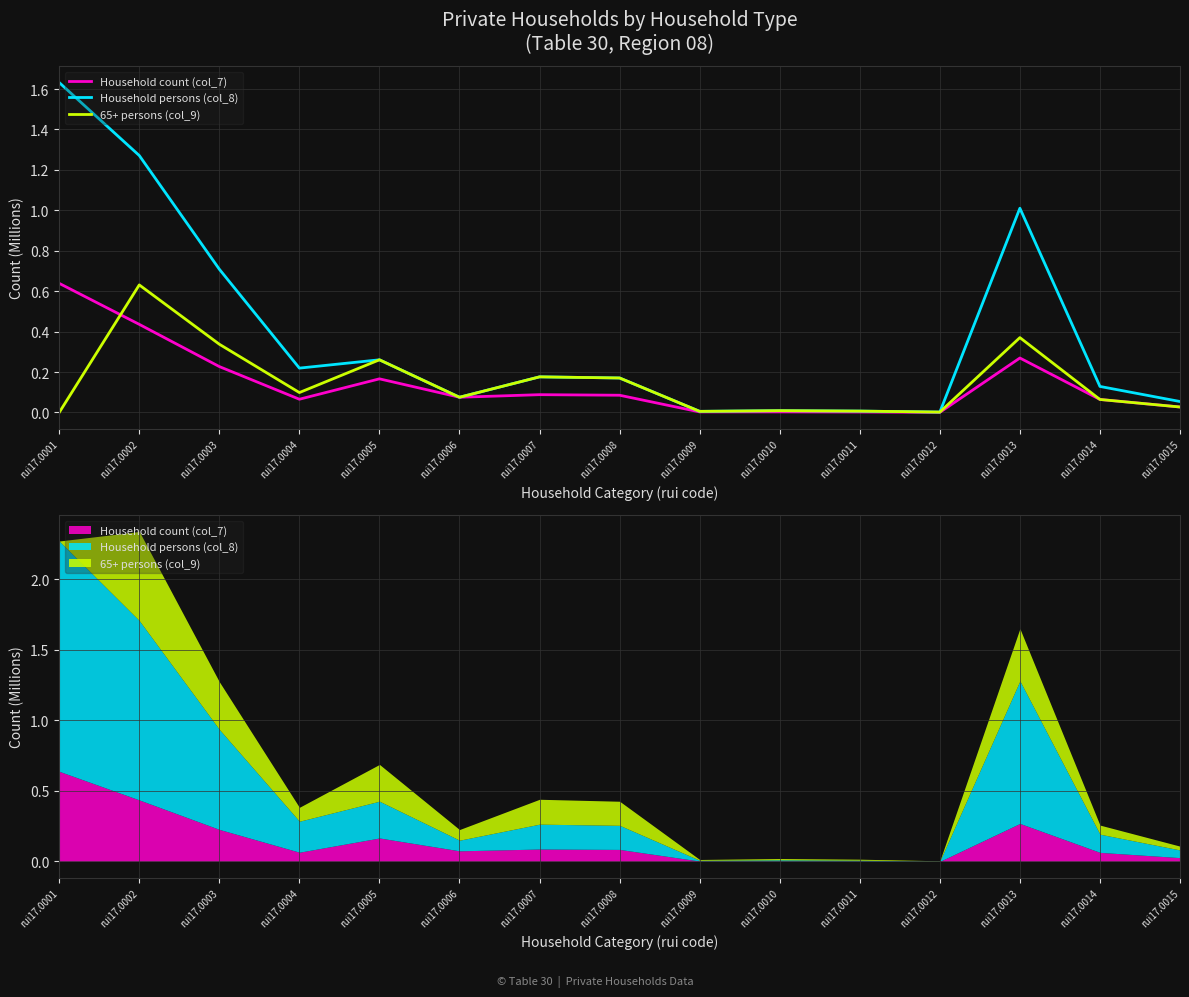

True or false: 65+ persons (col_9) and Household persons (col_8) intersect in this chart.

False